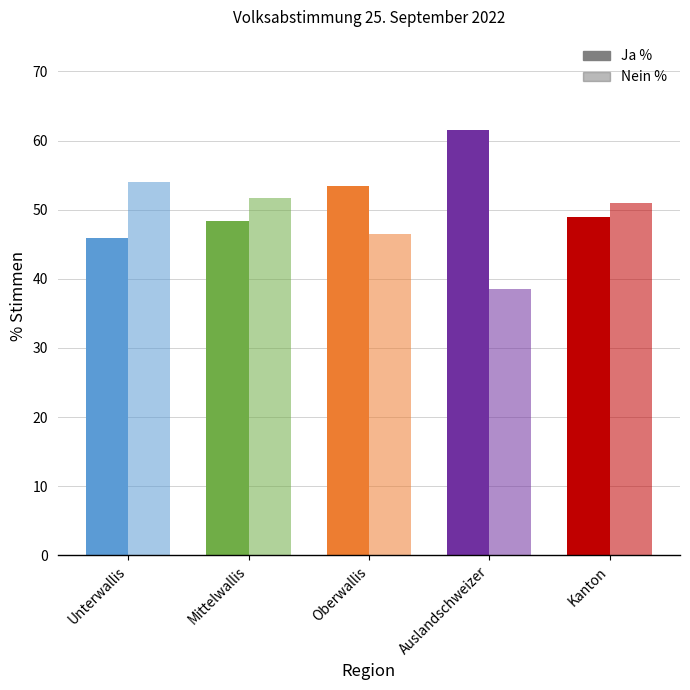

What is the sum of all Nein % values?

241.7